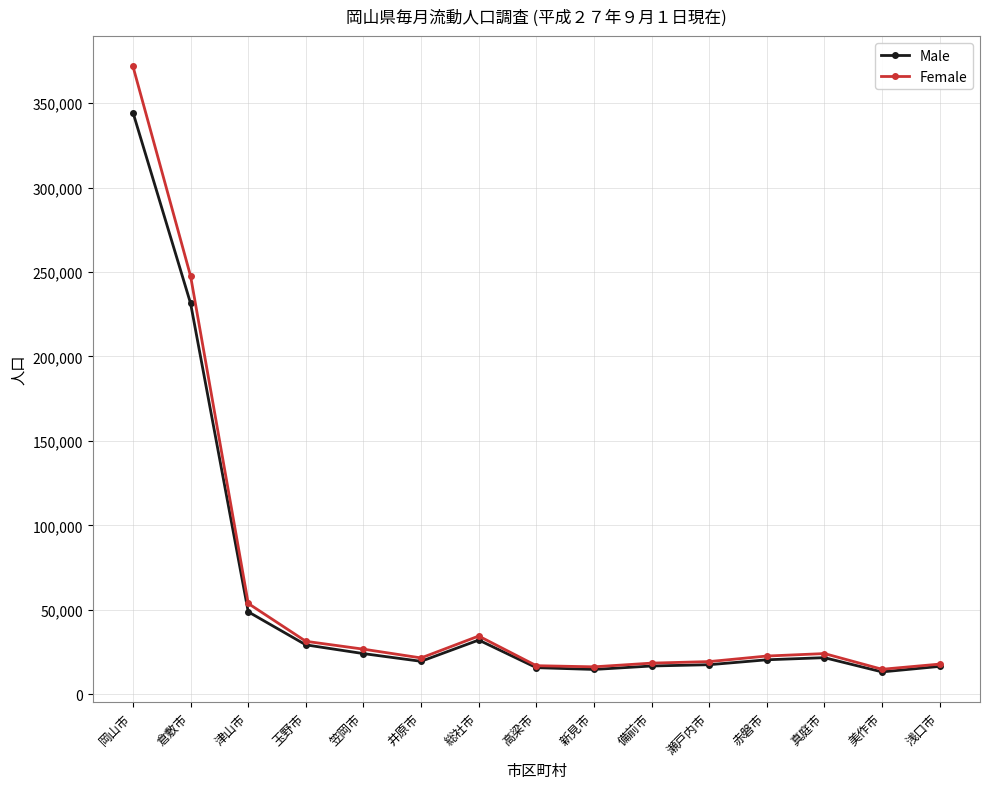

How many data points does each series have?

15